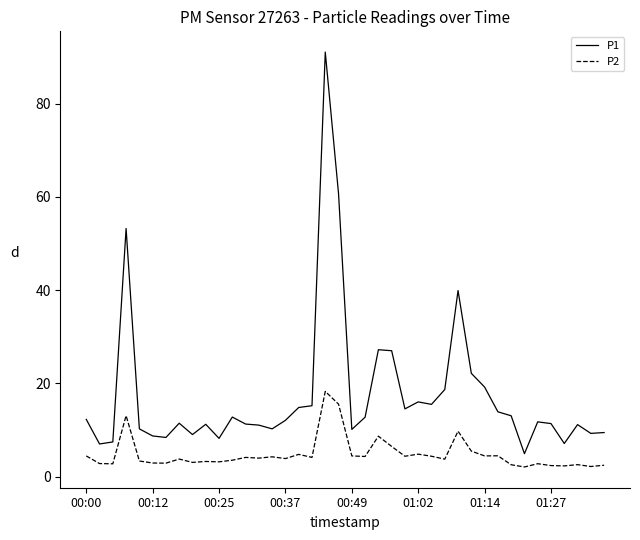

True or false: P2 and P1 intersect in this chart.

False